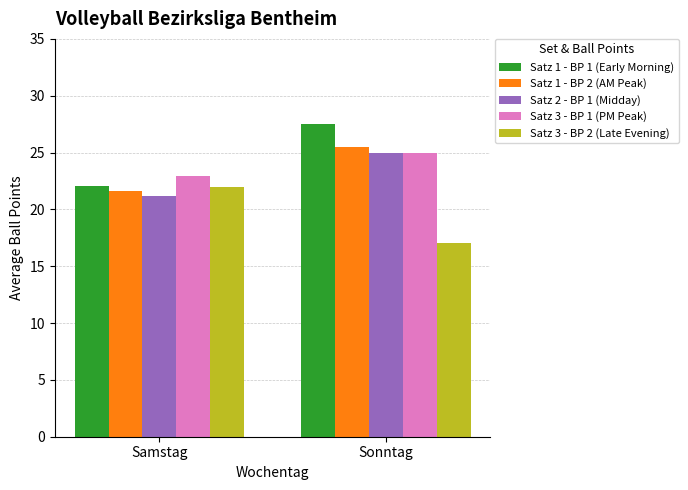

What is the label of the 2nd bar from the right?

Samstag